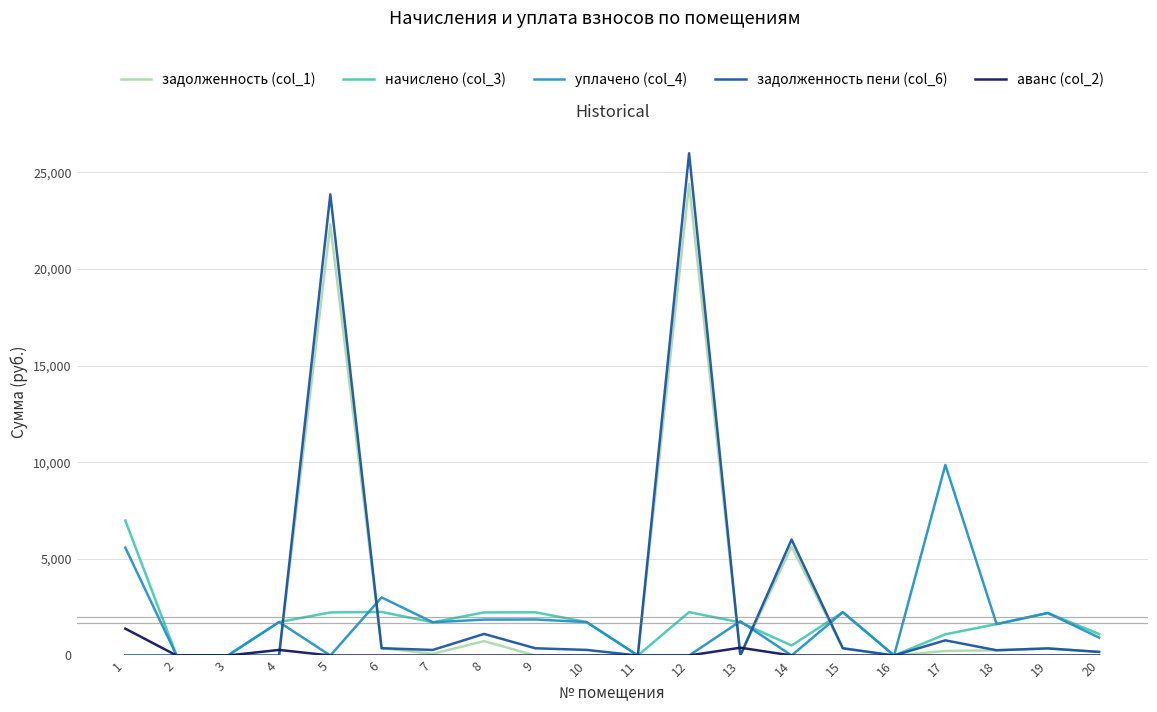

The value of аванс (col_2) at 18 is 0.0. True or false?

True